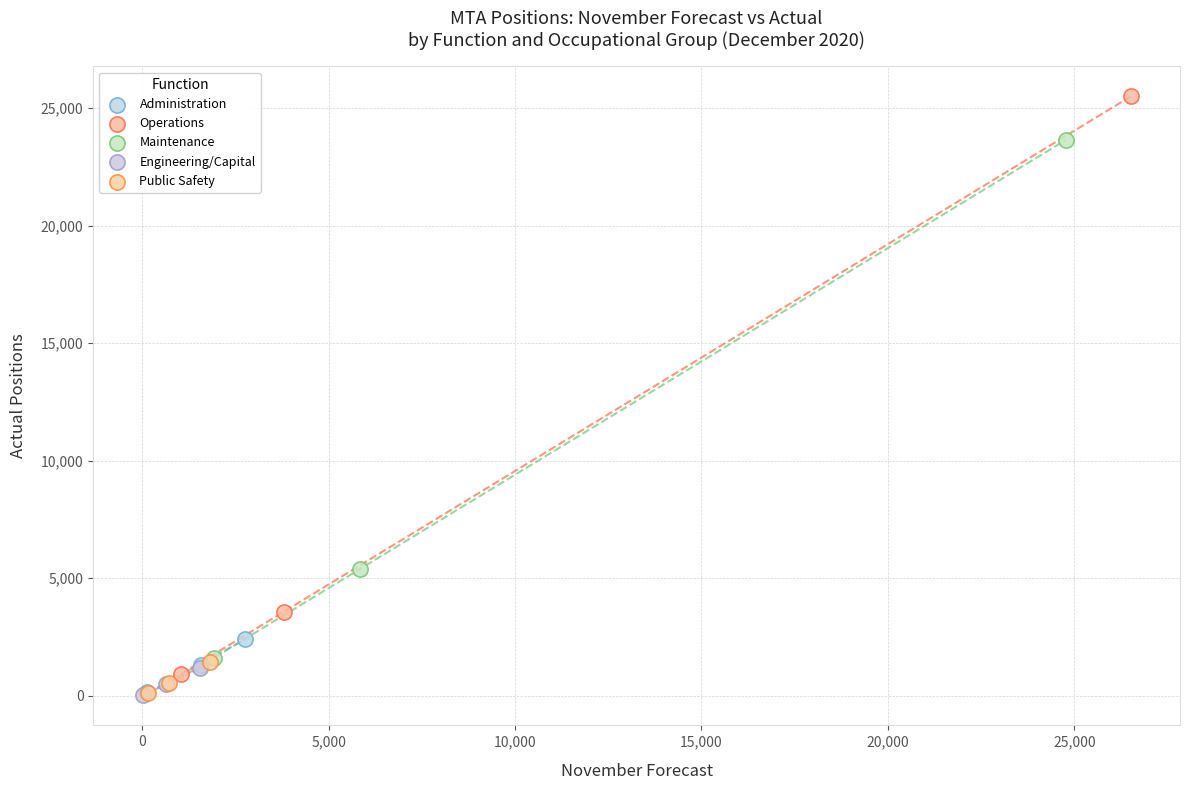

Which series contains the highest Y value?

Operations